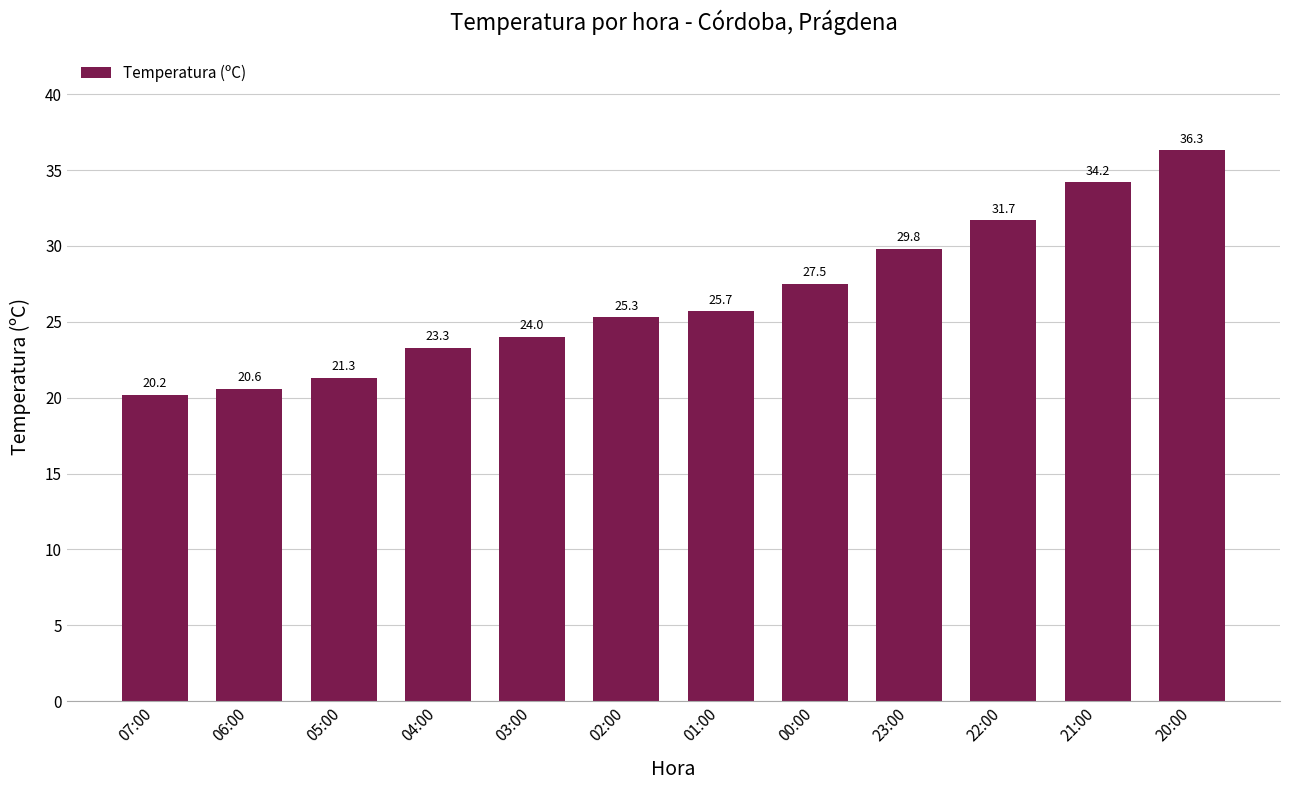

How many values exceed 25?

7